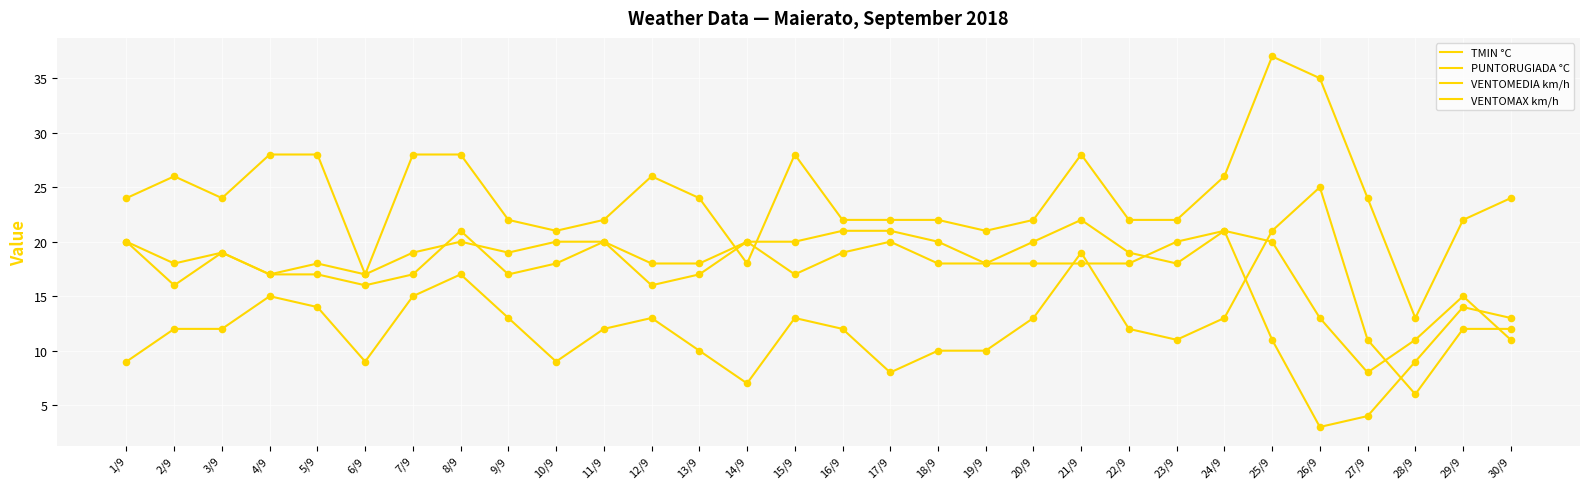

Is this an area chart (filled region under the line)?

No